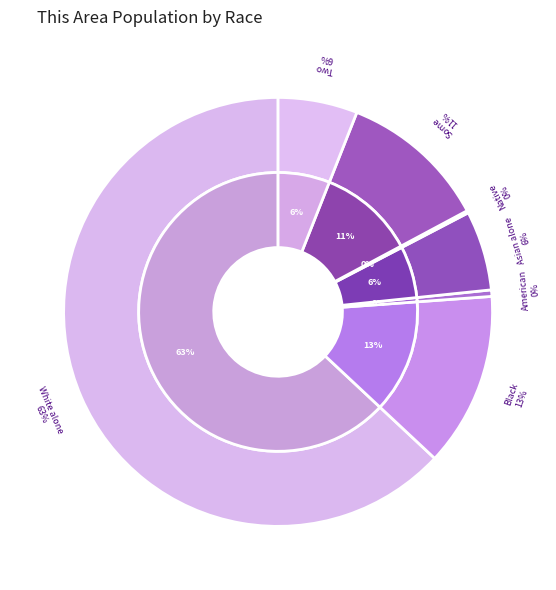

Which slice is the largest?

White alone